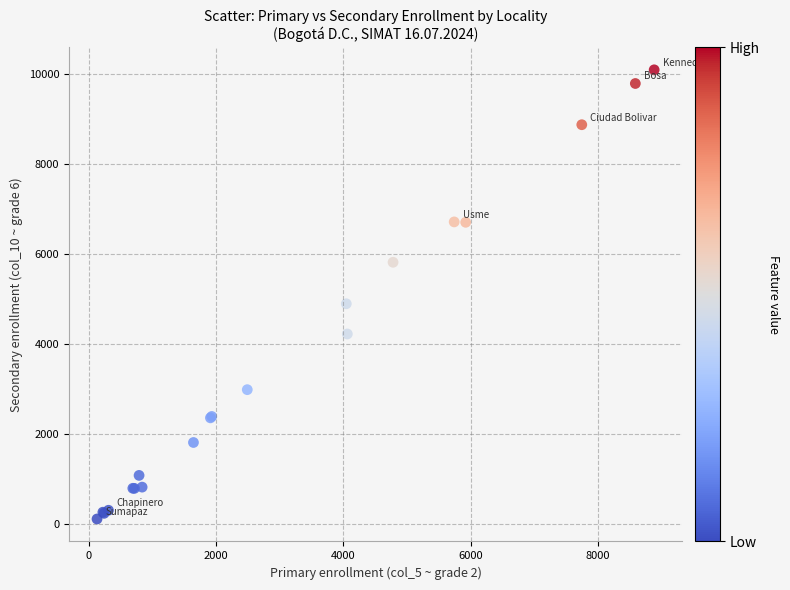

What Y value in the scatter plot is closest to 5104?

4896